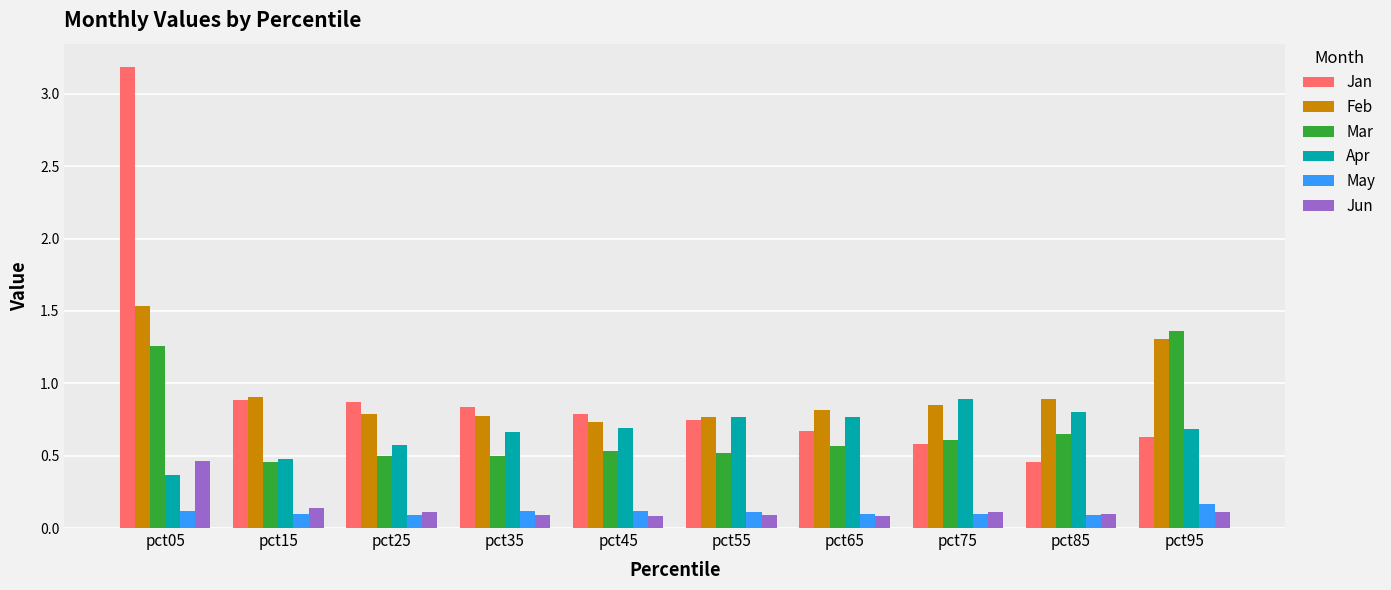

Are the bars grouped side by side (vs. stacked)?

Yes